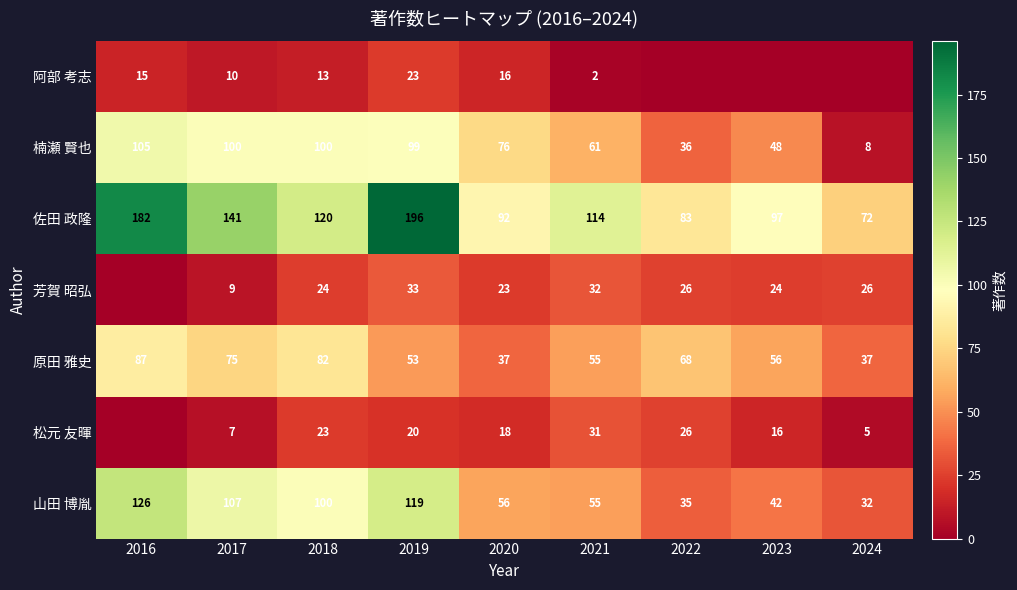

What is the total value across all series at 2019?

543